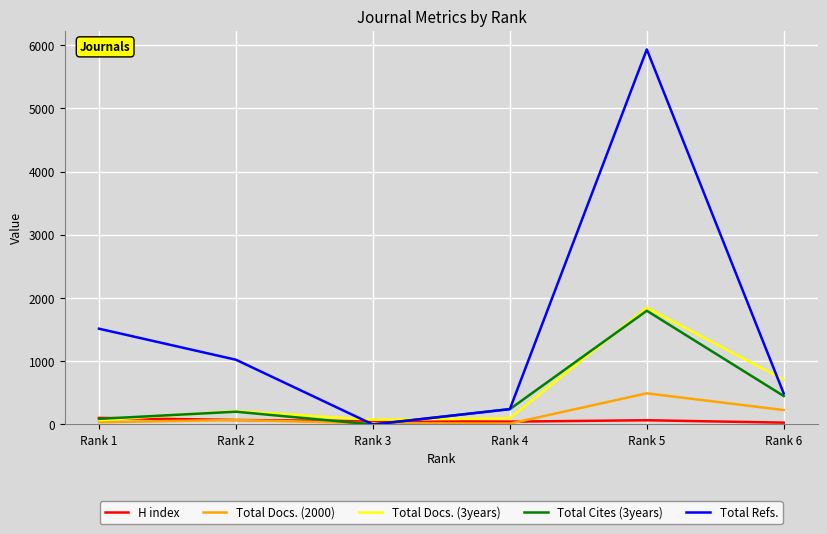

What is the maximum value for Total Refs.?

5932